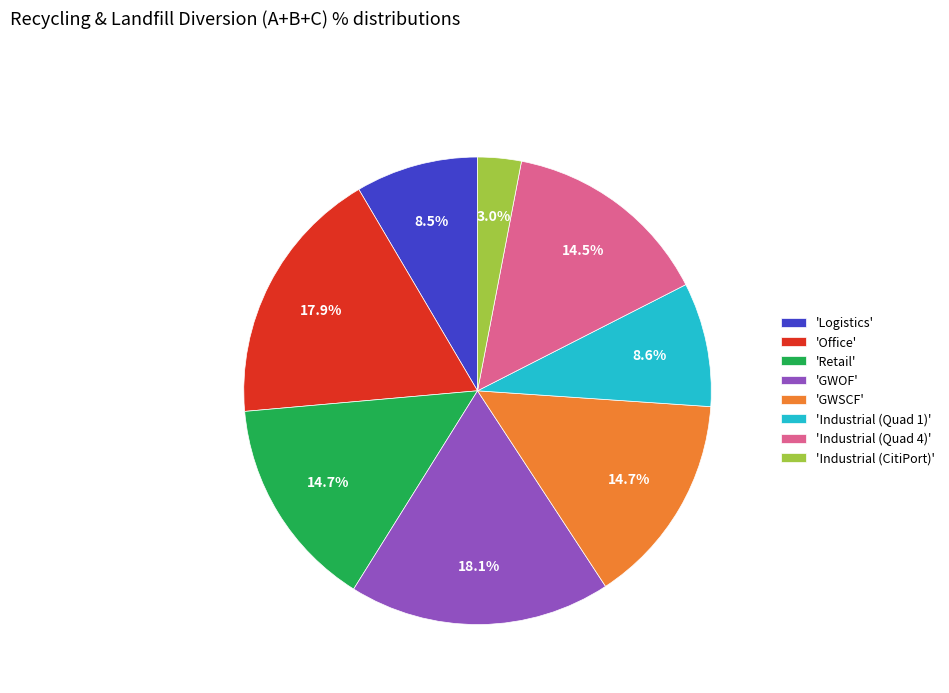

Does 'Industrial (Quad 1)' represent more than half of the total?

No